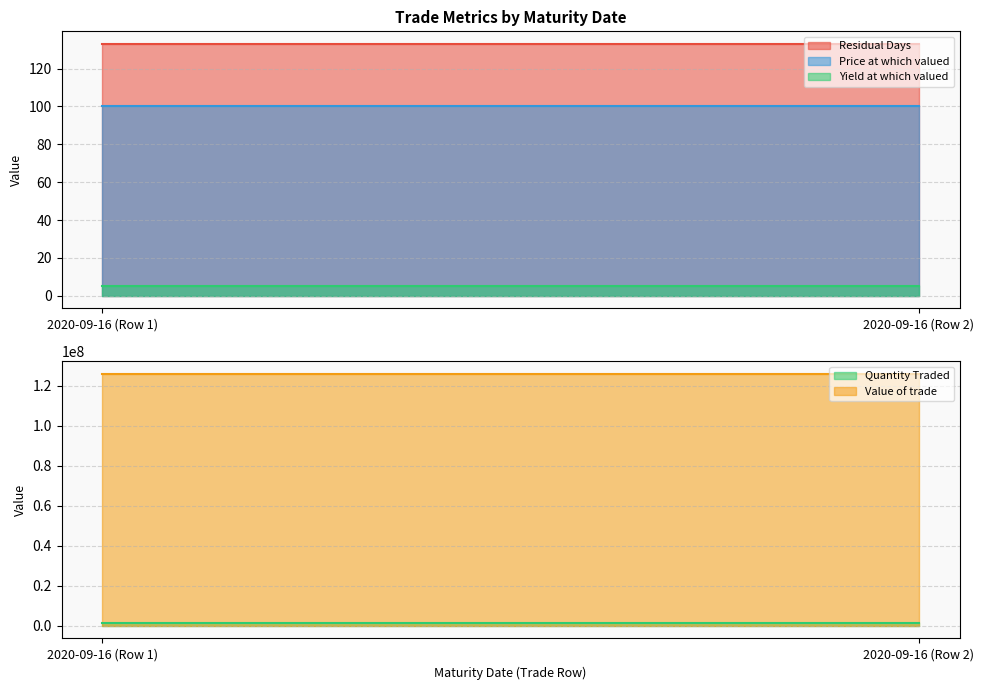

Which series changed the most between 2020-09-16 (Row 1) and 2020-09-16 (Row 2)?

Residual Days